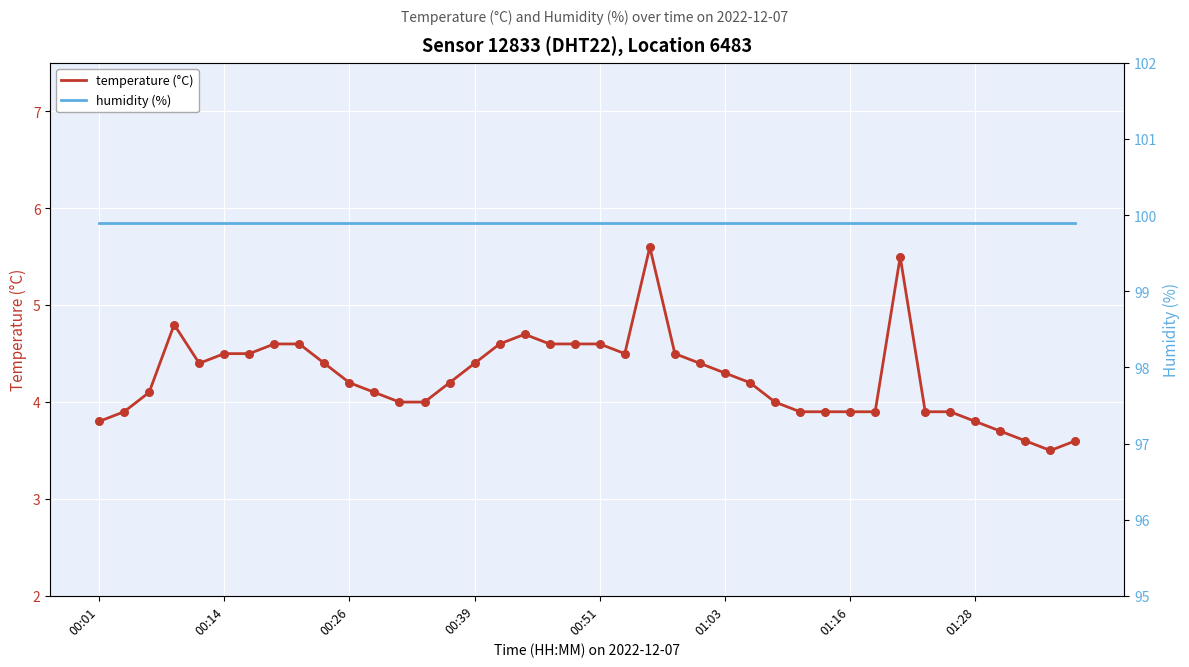

What are all the series names shown in the legend?

temperature (°C), humidity (%)